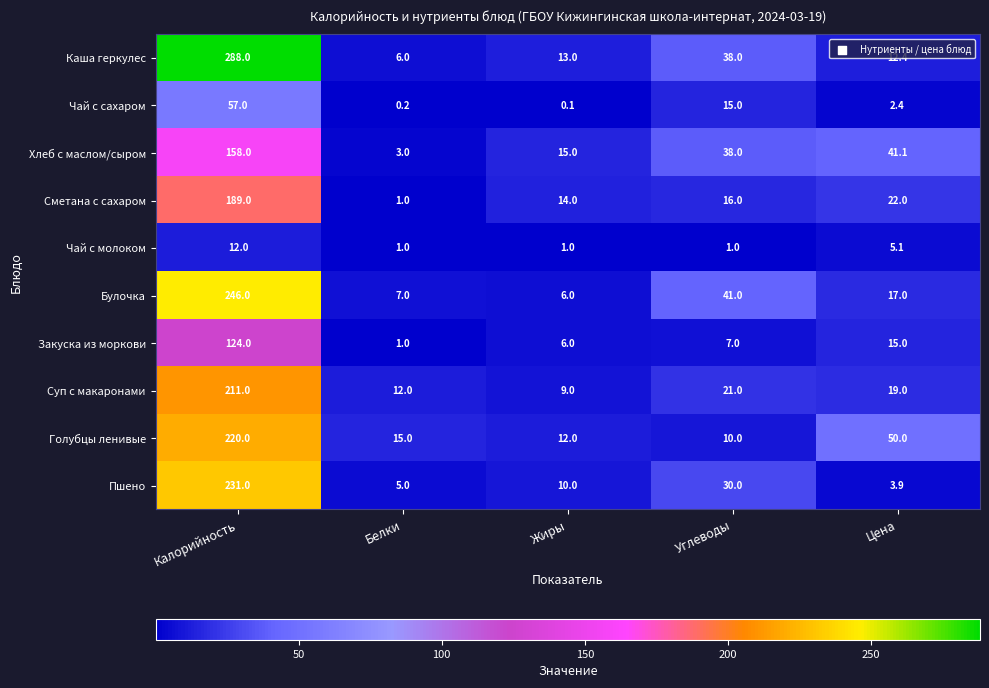

How many distinct data groups are displayed?

10